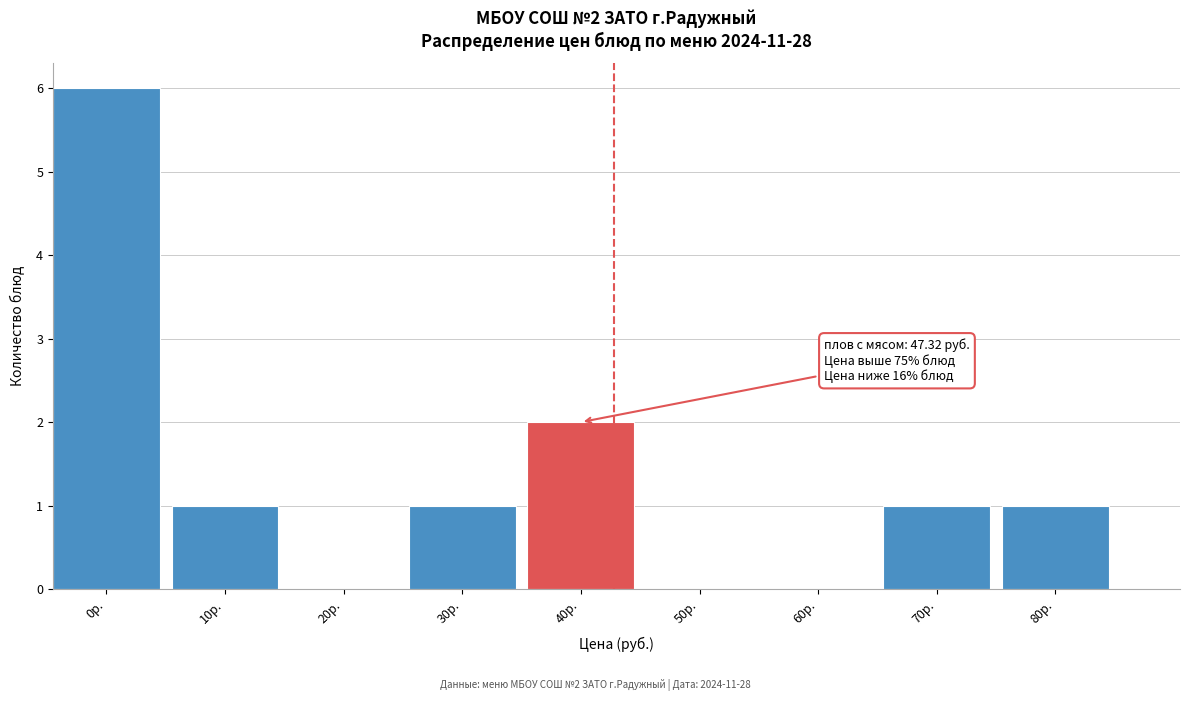

Reading right to left, transcribe all the data shown in this chart.

80р.=1	70р.=1	60р.=0	50р.=0	40р.=2	30р.=1	20р.=0	10р.=1	0р.=6